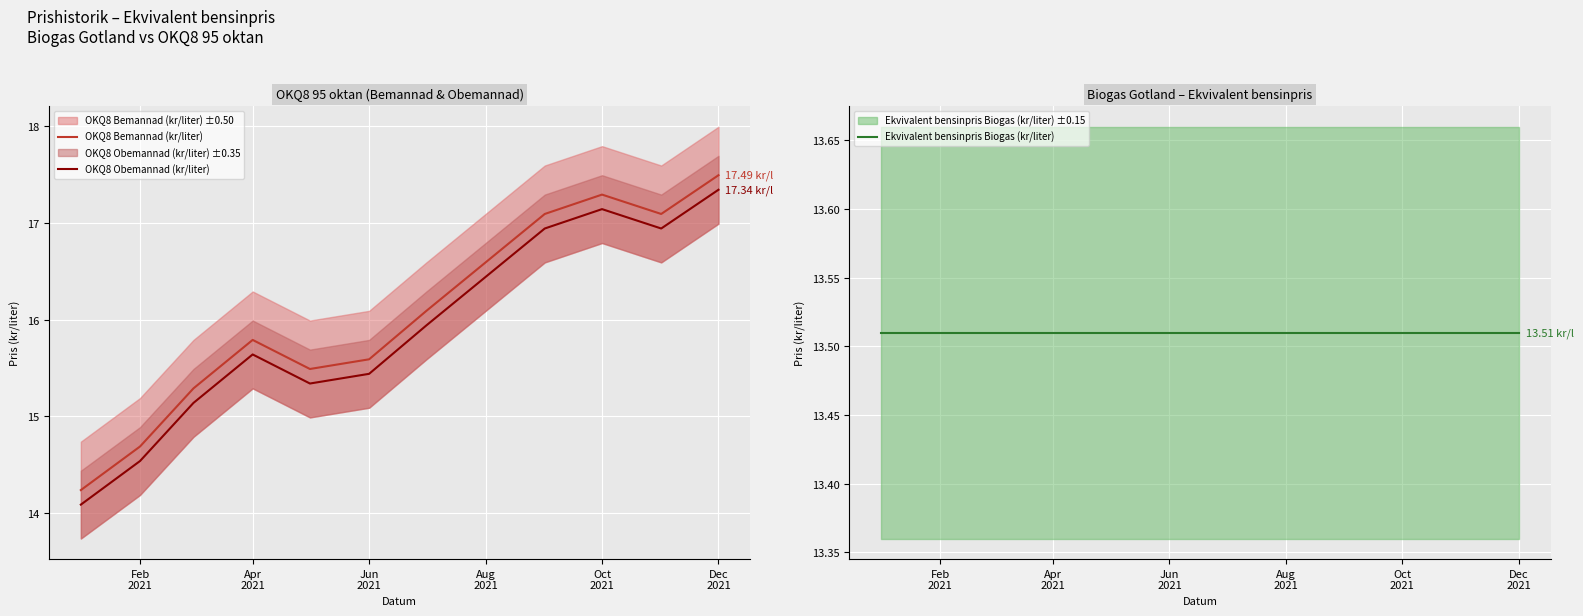

True or false: OKQ8 Bemannad (kr/liter) and OKQ8 Obemannad (kr/liter) intersect in this chart.

False